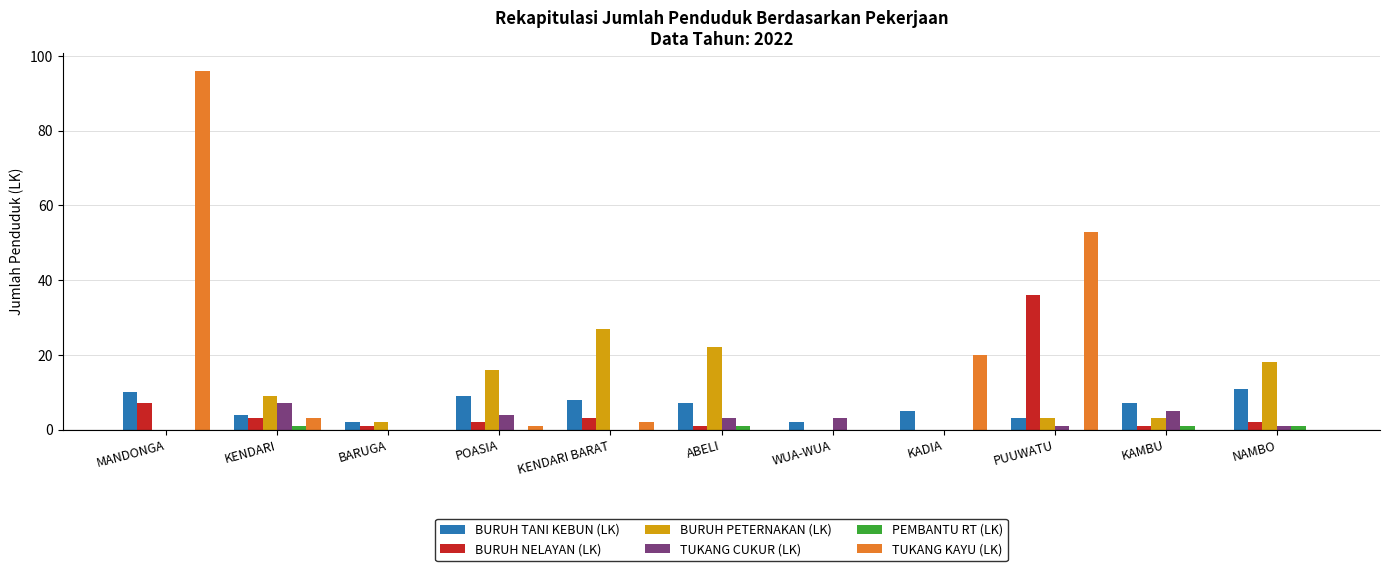

How many distinct data groups are displayed?

6